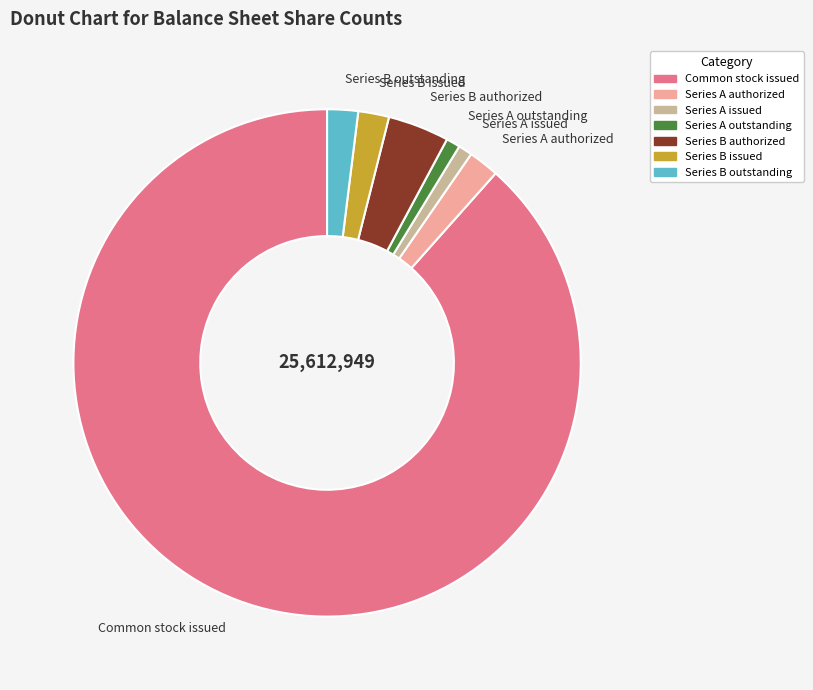

Combined, do Series B issued and Common stock issued account for over 50%?

Yes